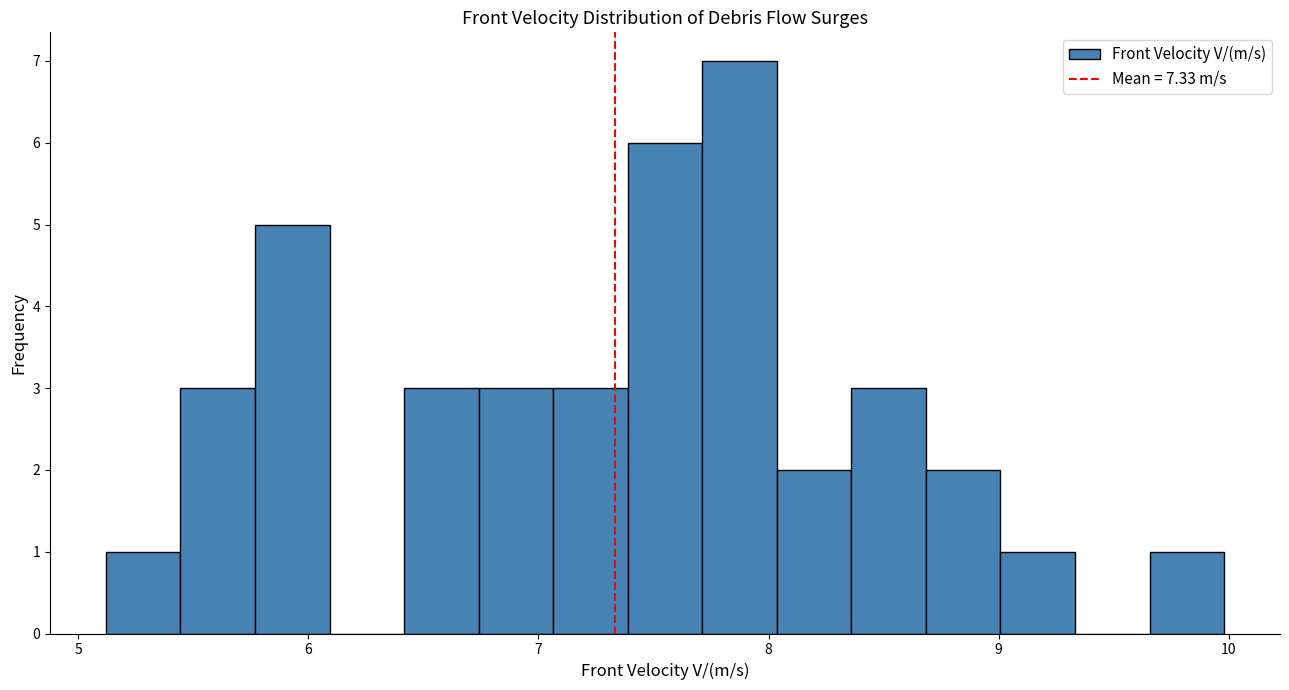

Read against the x-axis, roughly where is the centre of the tallest bar?

7.9